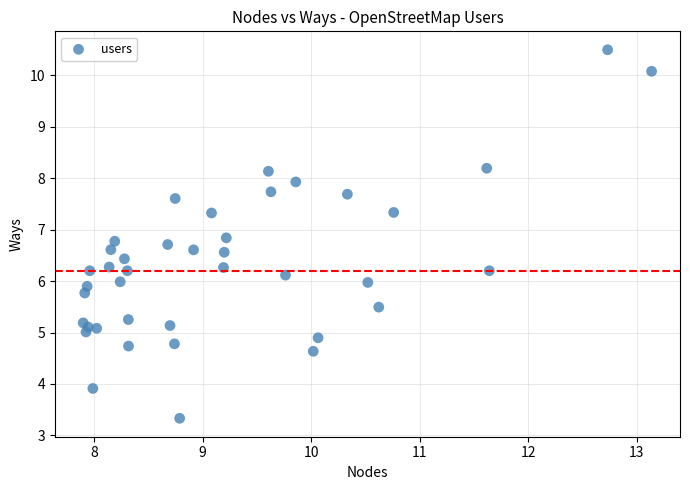

What is the range of Y values (max minus min)?

7.2